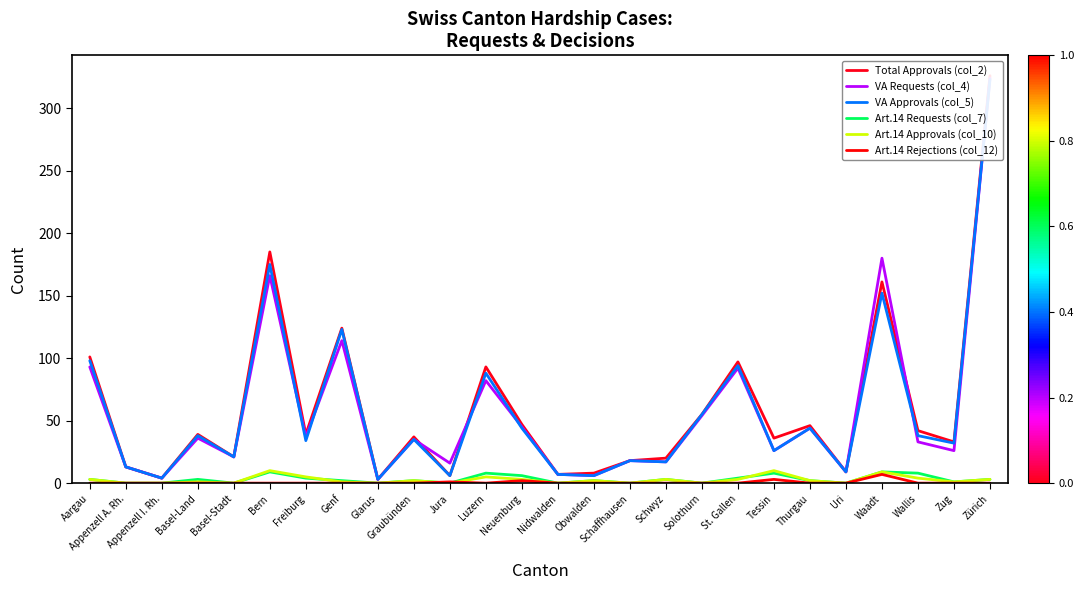

What is the approximate value of Art.14 Approvals (col_10) at Waadt, to the nearest 10?

10